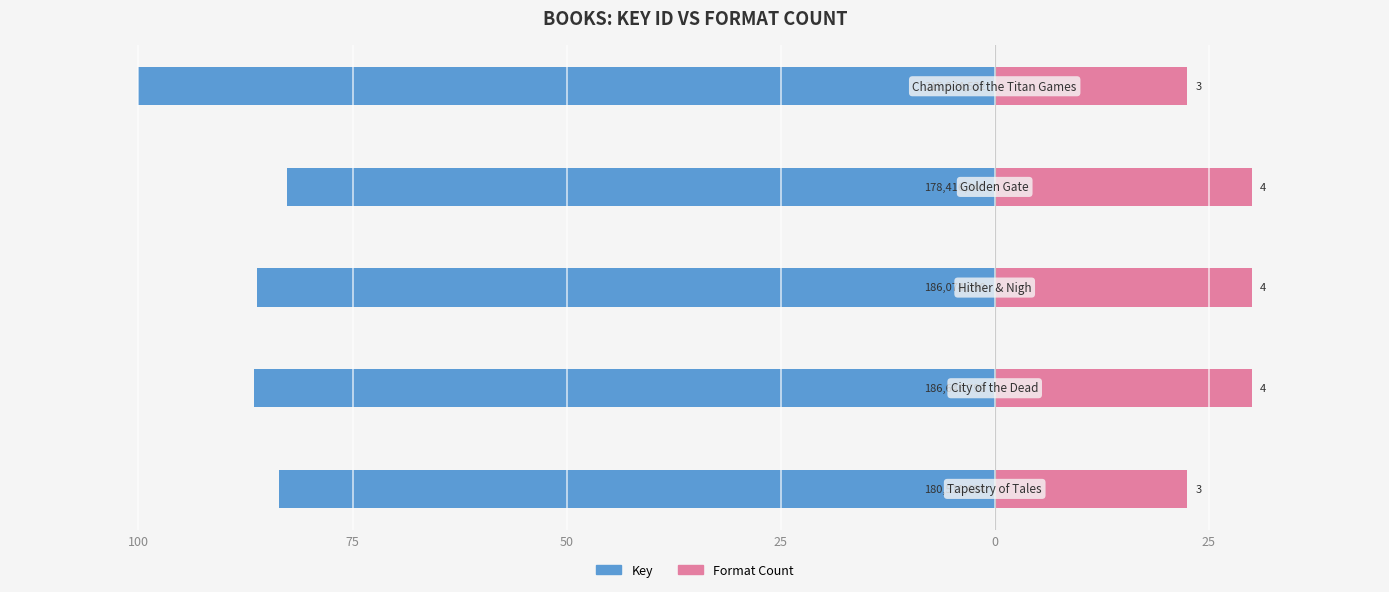

Between 25 and 0, which series saw the biggest shift?

Key